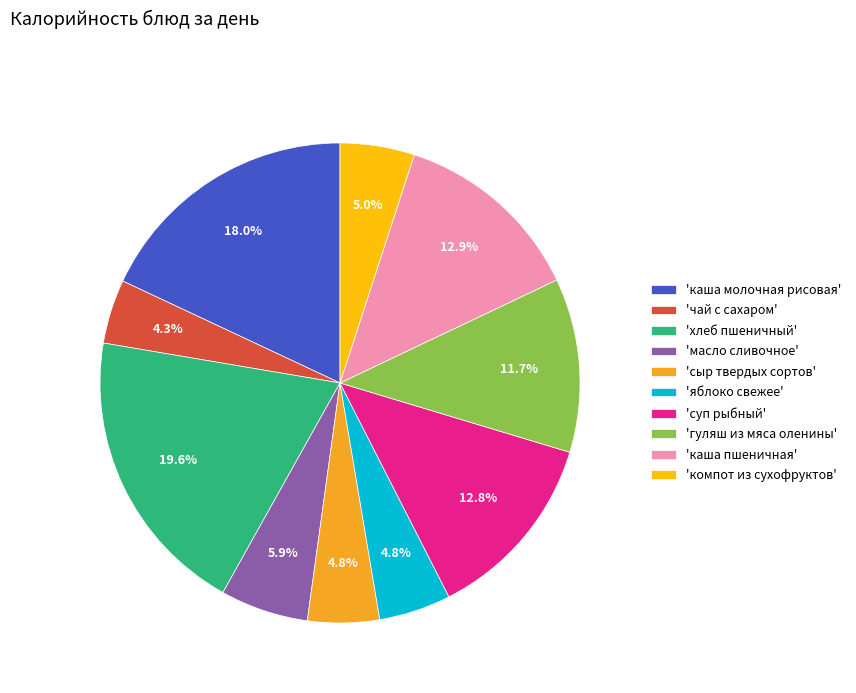

What is the ratio of the value at 'гуляш из мяса оленины' to the value at 'сыр твердых сортов'?

2.4